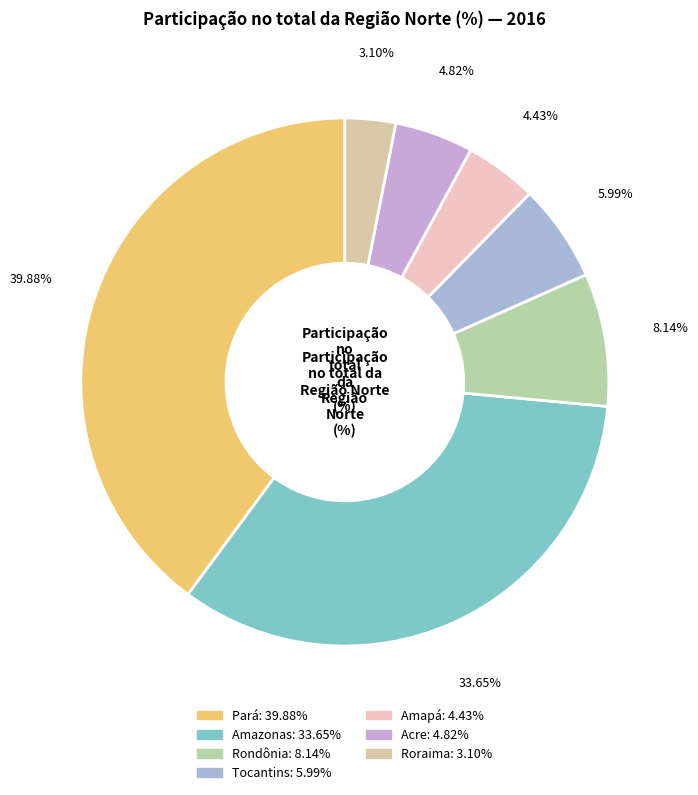

How many slices are in this pie chart?

7